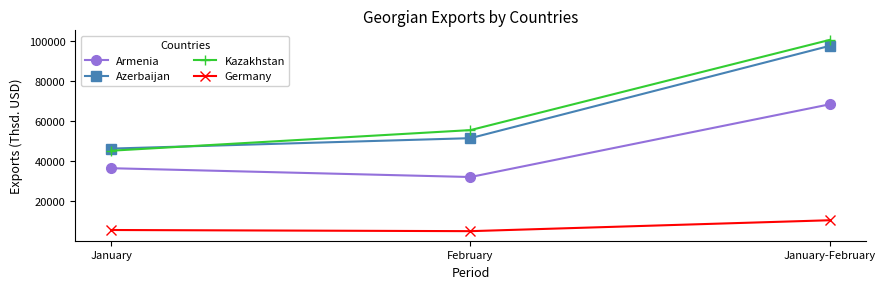

Read the Kazakhstan value at February.

55504.0